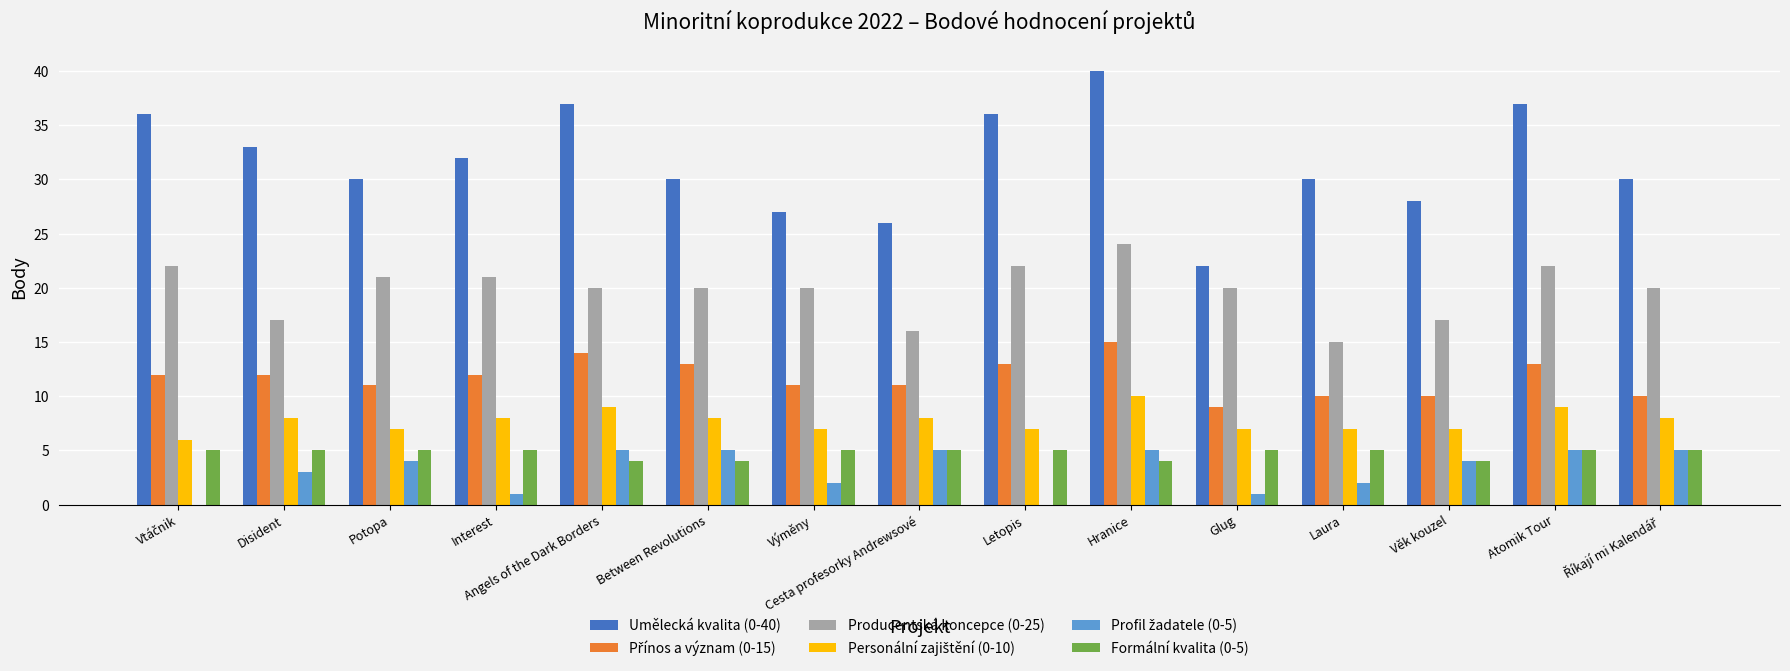

What is the maximum value shown in the chart?

40